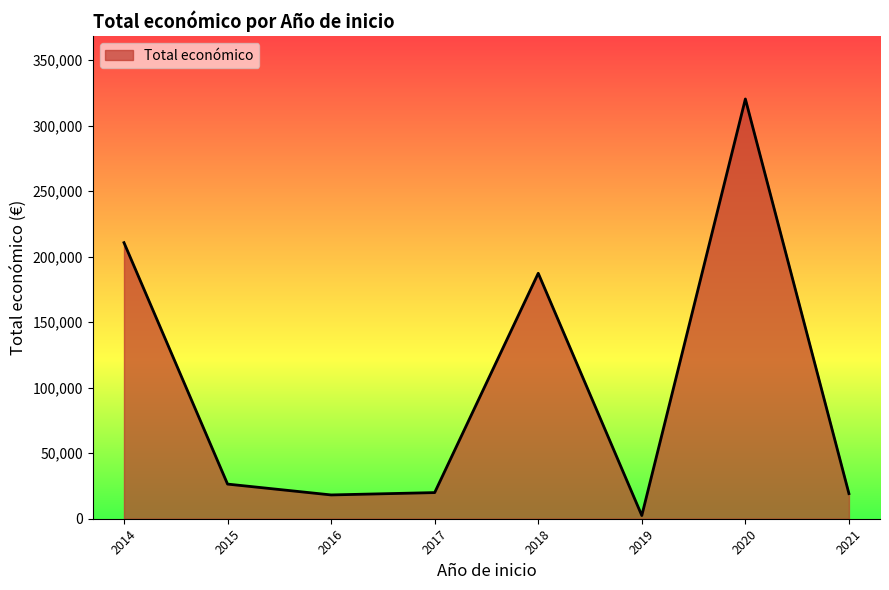

Where is the first local maximum?

2018